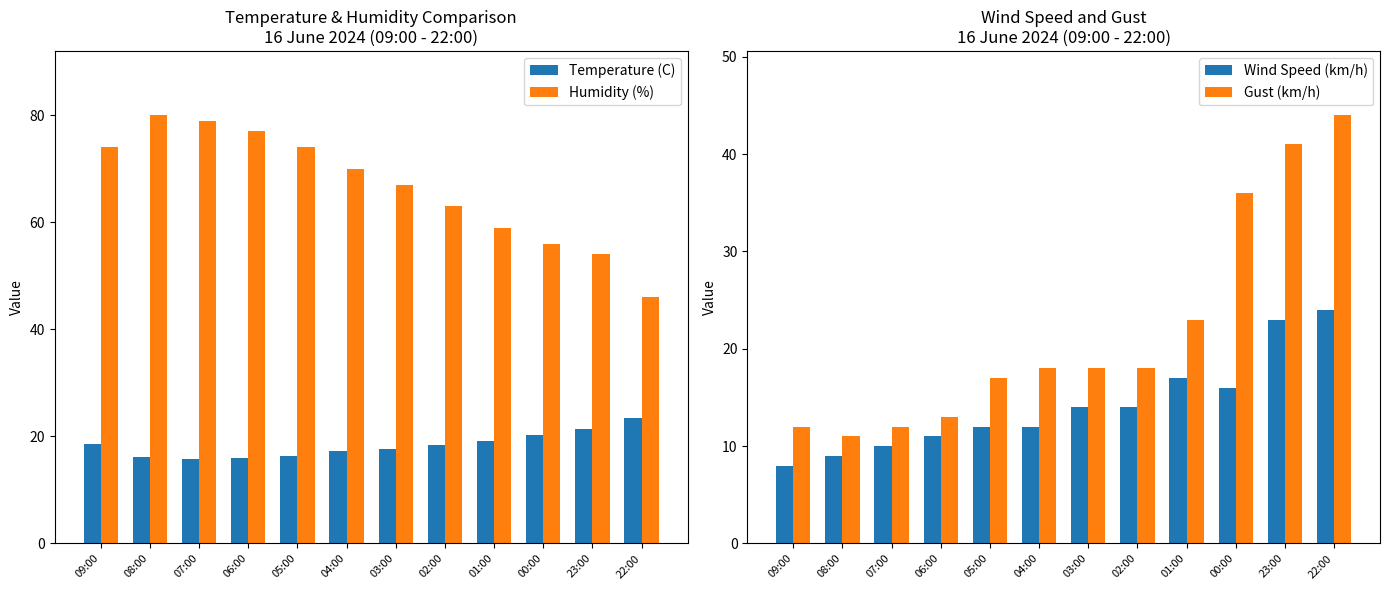

What is the average value of the Temperature (C) series?

18.4